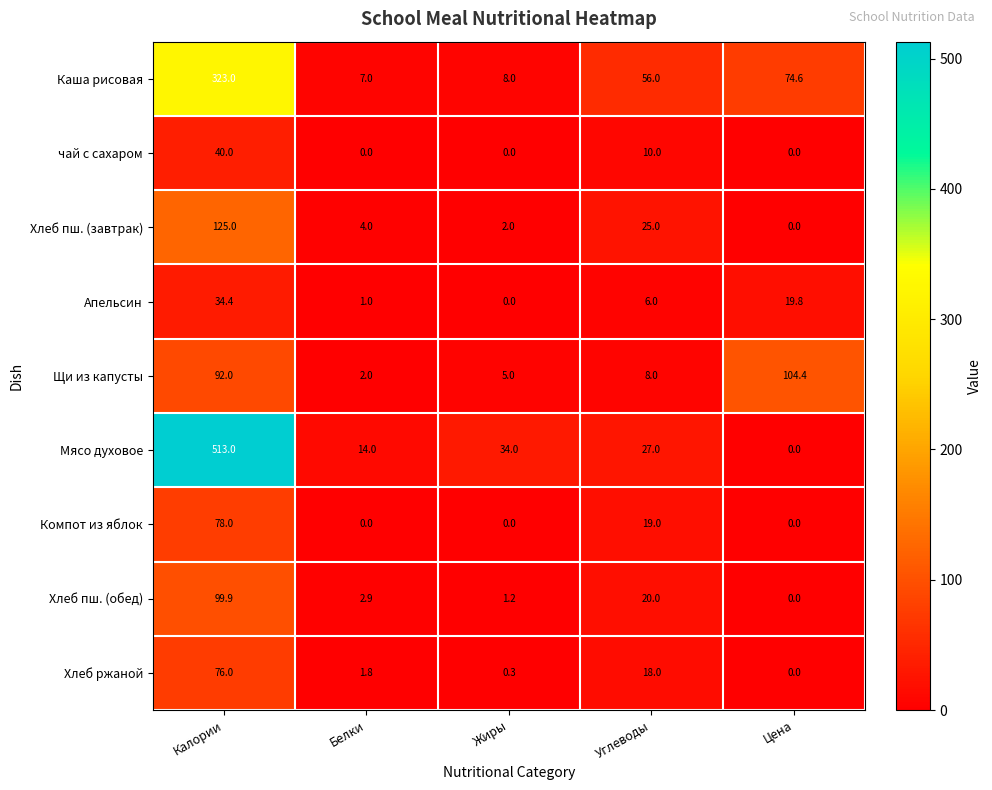

Is it true that Апельсин equals 0.2 at Белки?

False